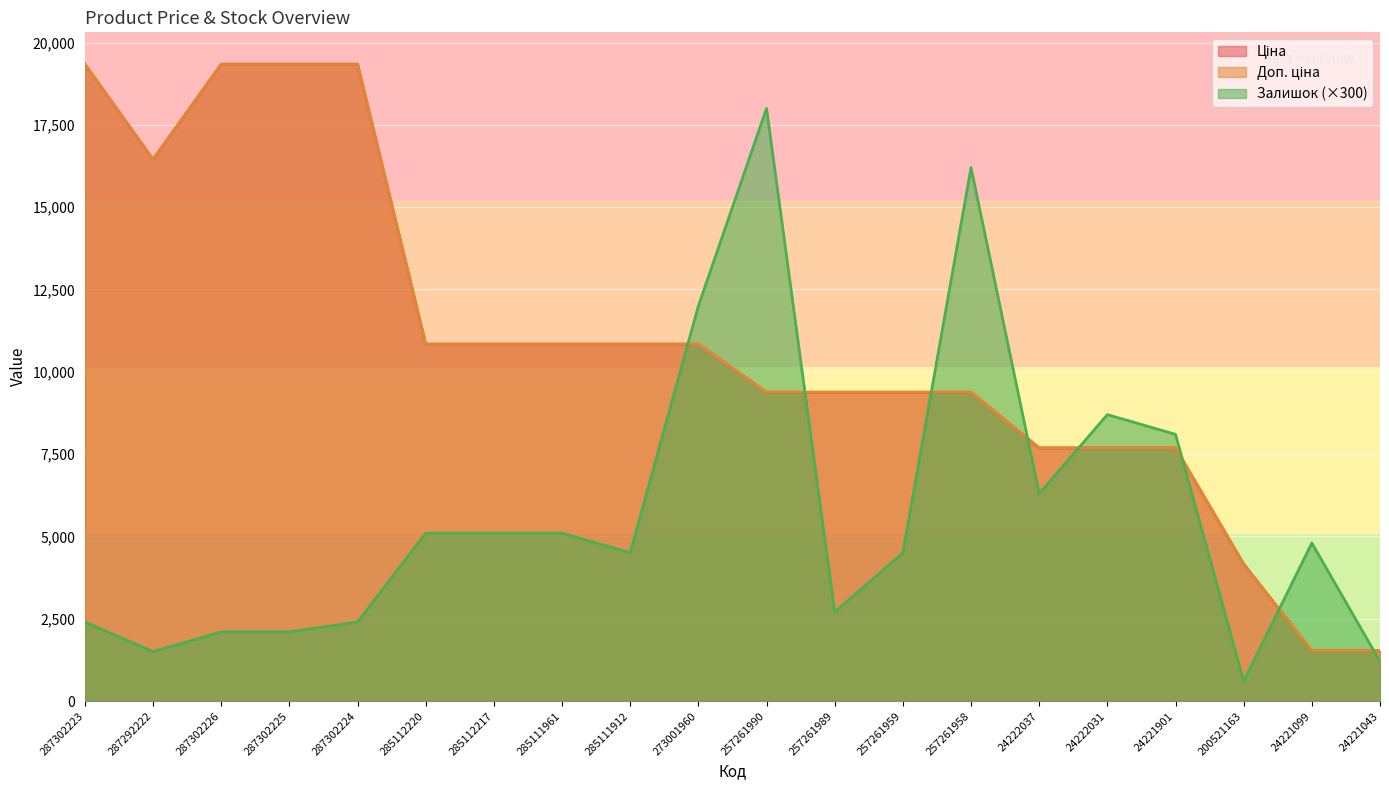

What is the spread (max minus min) of values at 24222037?

1388.0